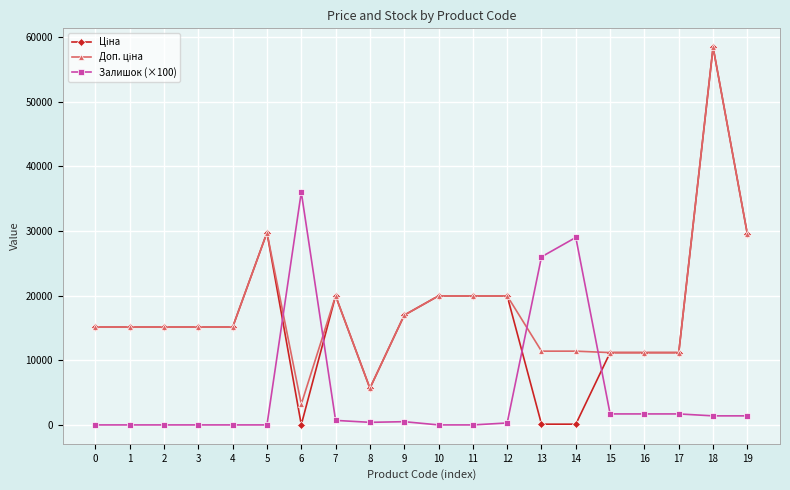

What is the greatest value displayed?

58426.5